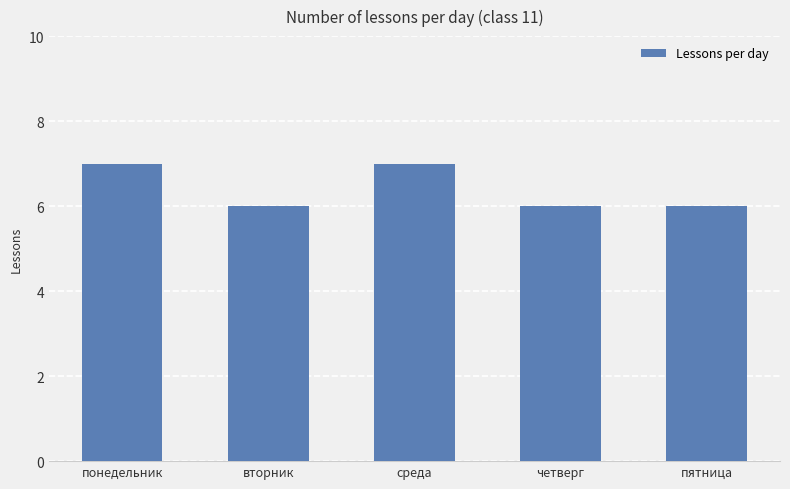

What value does the data have at среда?

7